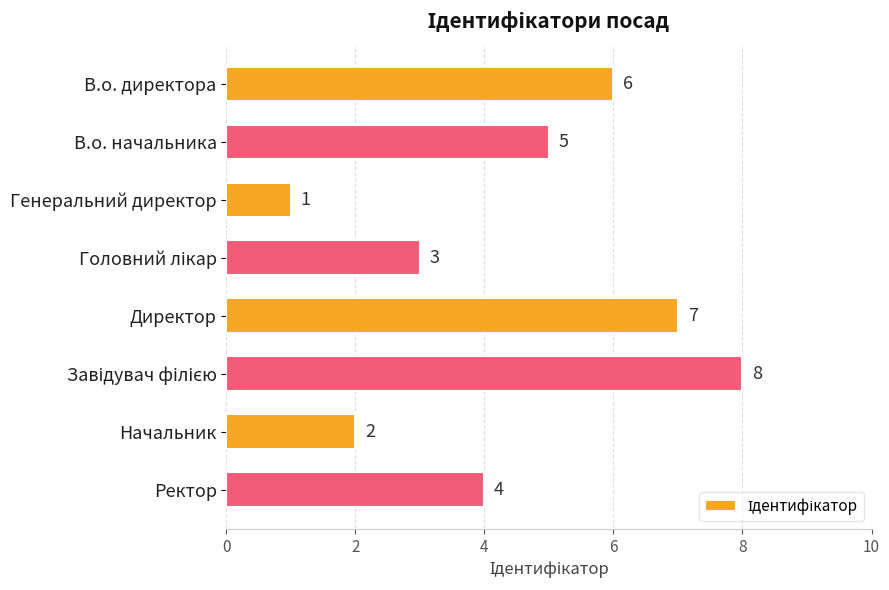

What is the value of the 7th bar from the top?

2